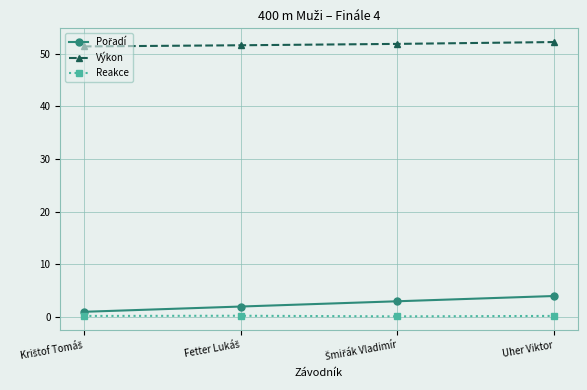

Does the chart have visible grid lines?

Yes